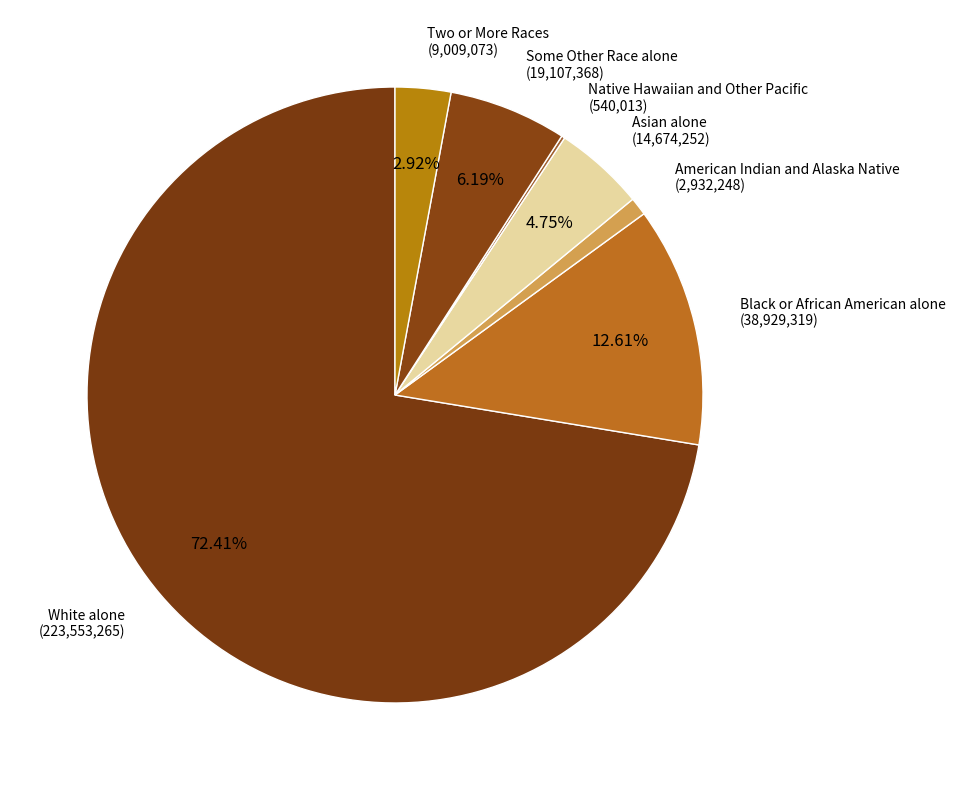

Count the number of slices in the pie.

7